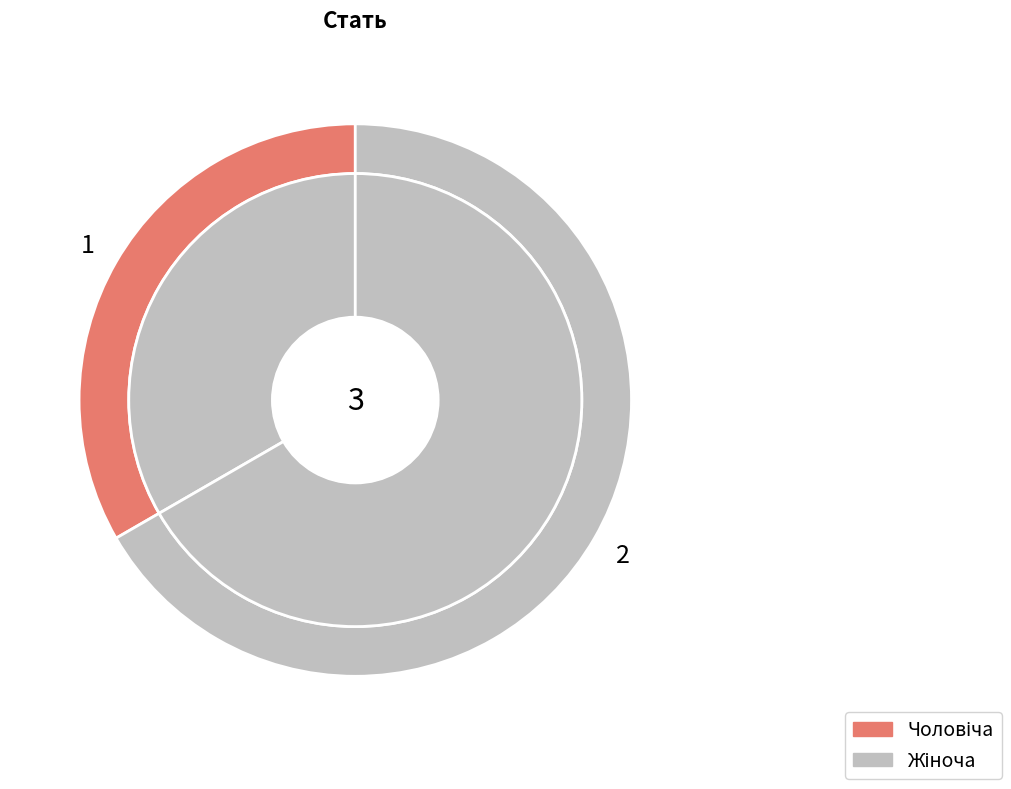

Which category has the smallest portion of the pie?

Чоловіча